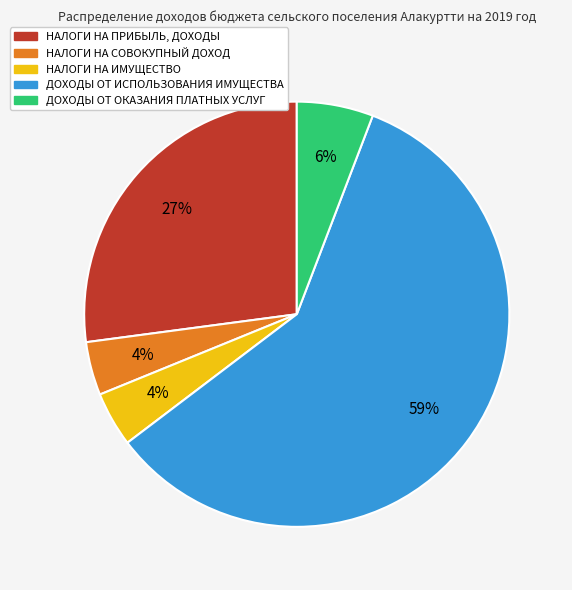

How many slices are in this pie chart?

5